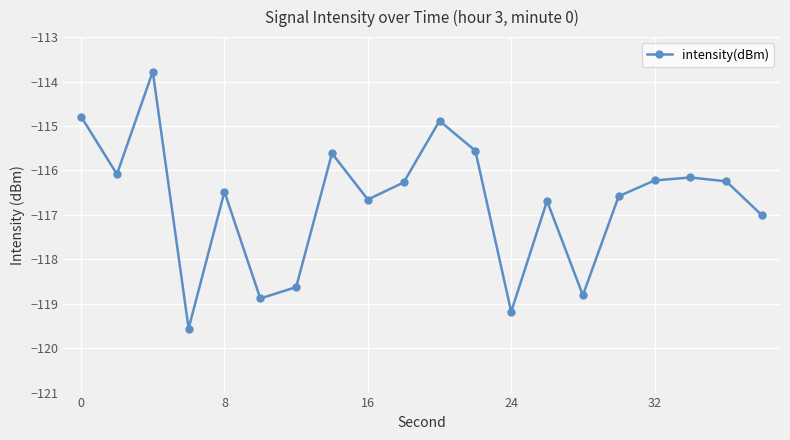

What is the greatest value displayed?

-113.8